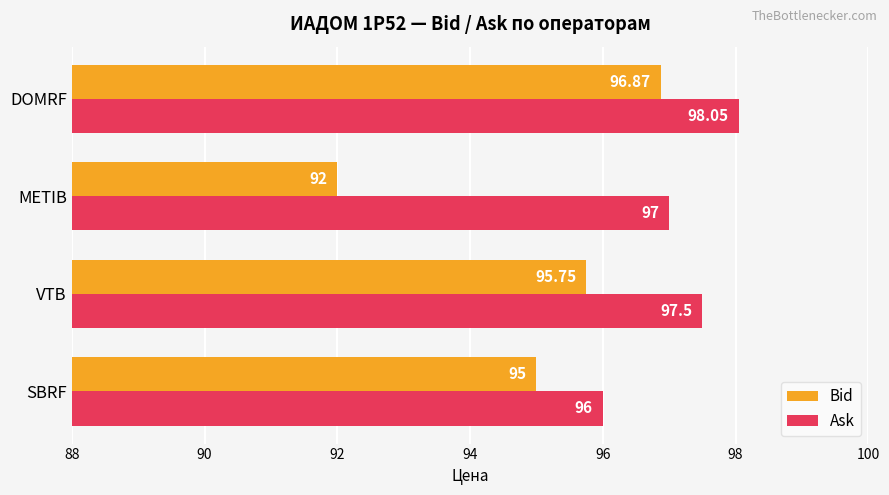

How many series are shown in this chart?

2